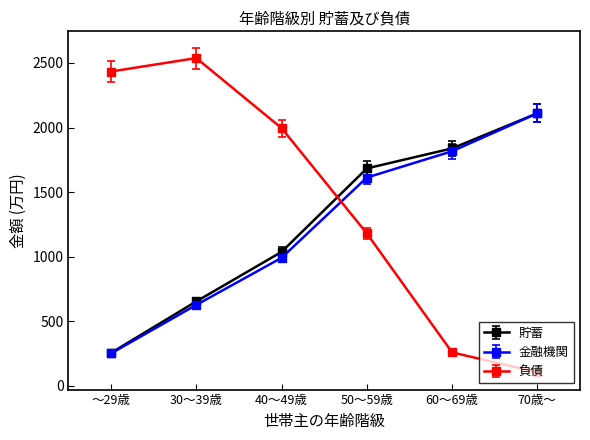

True or false: 貯蓄 and 負債 cross at least once.

True